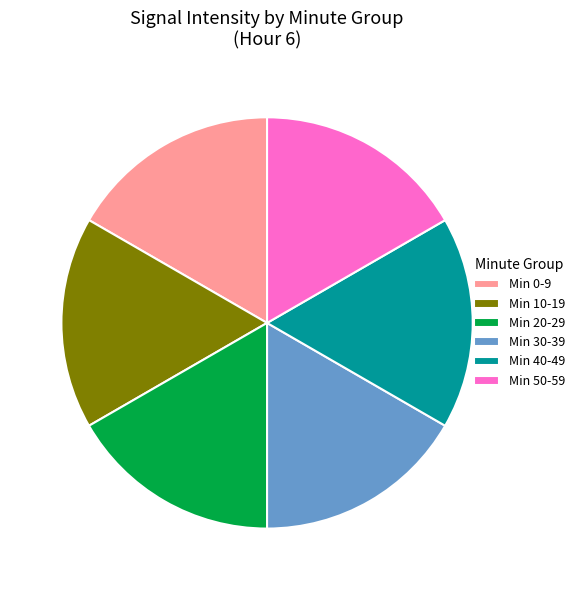

Approximately how many times larger is the value at Min 40-49 compared to Min 50-59?

1.0